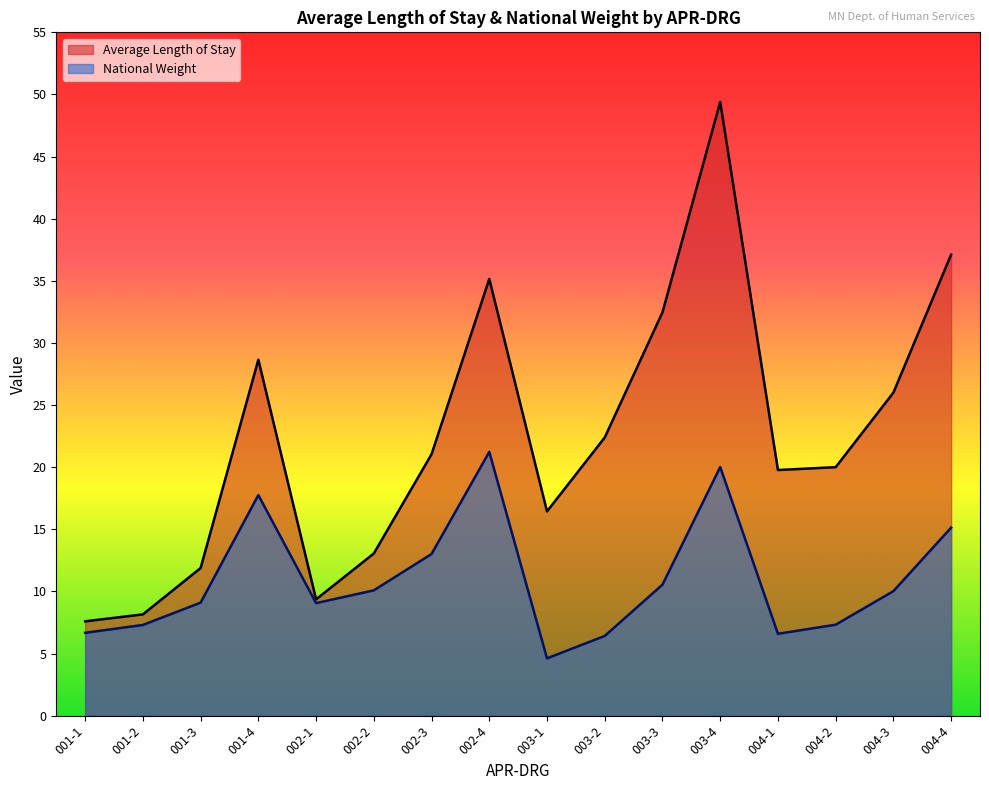

True or false: Average Length of Stay has a value of 19.8 at 004-1.

True